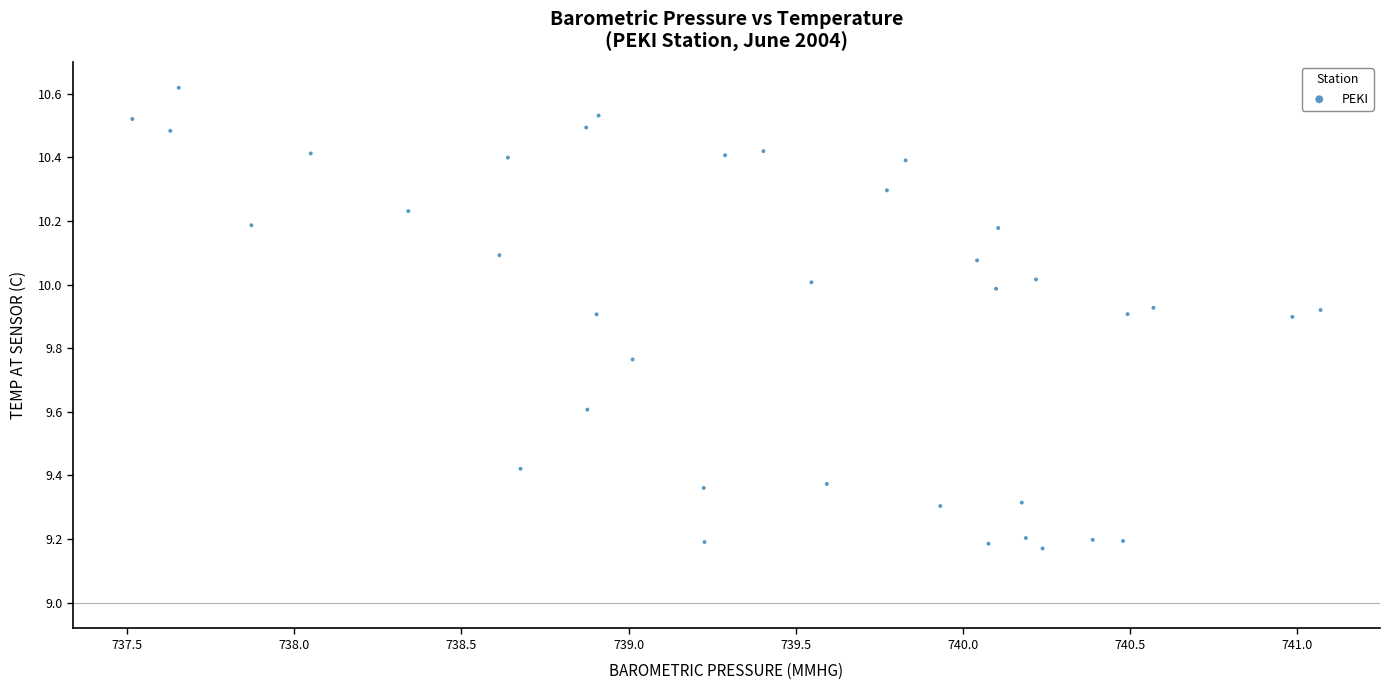

What is the range of X values (max minus min)?

3.6